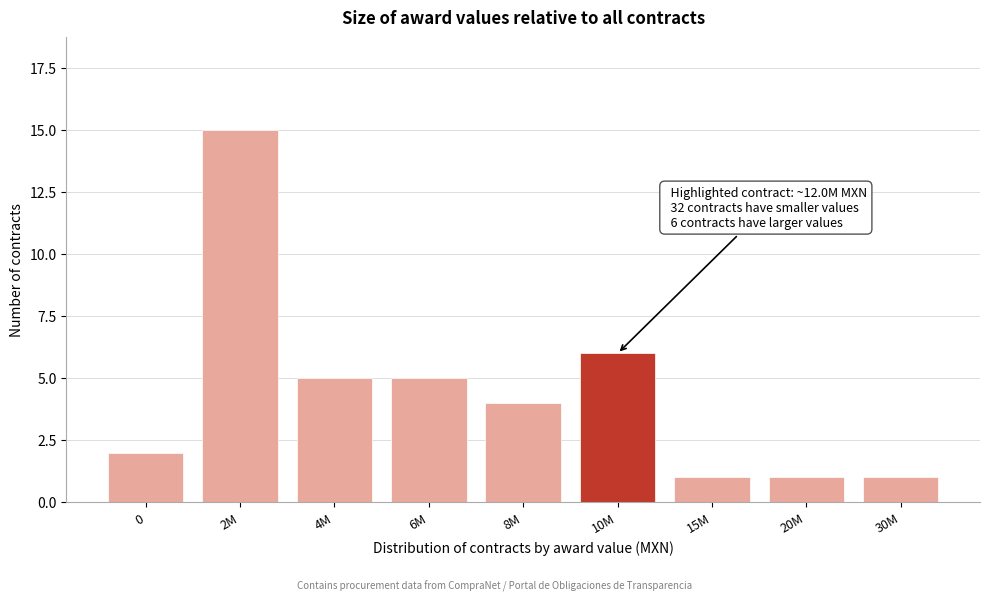

Reading right to left, transcribe all the data shown in this chart.

1	1	1	6	4	5	5	15	2